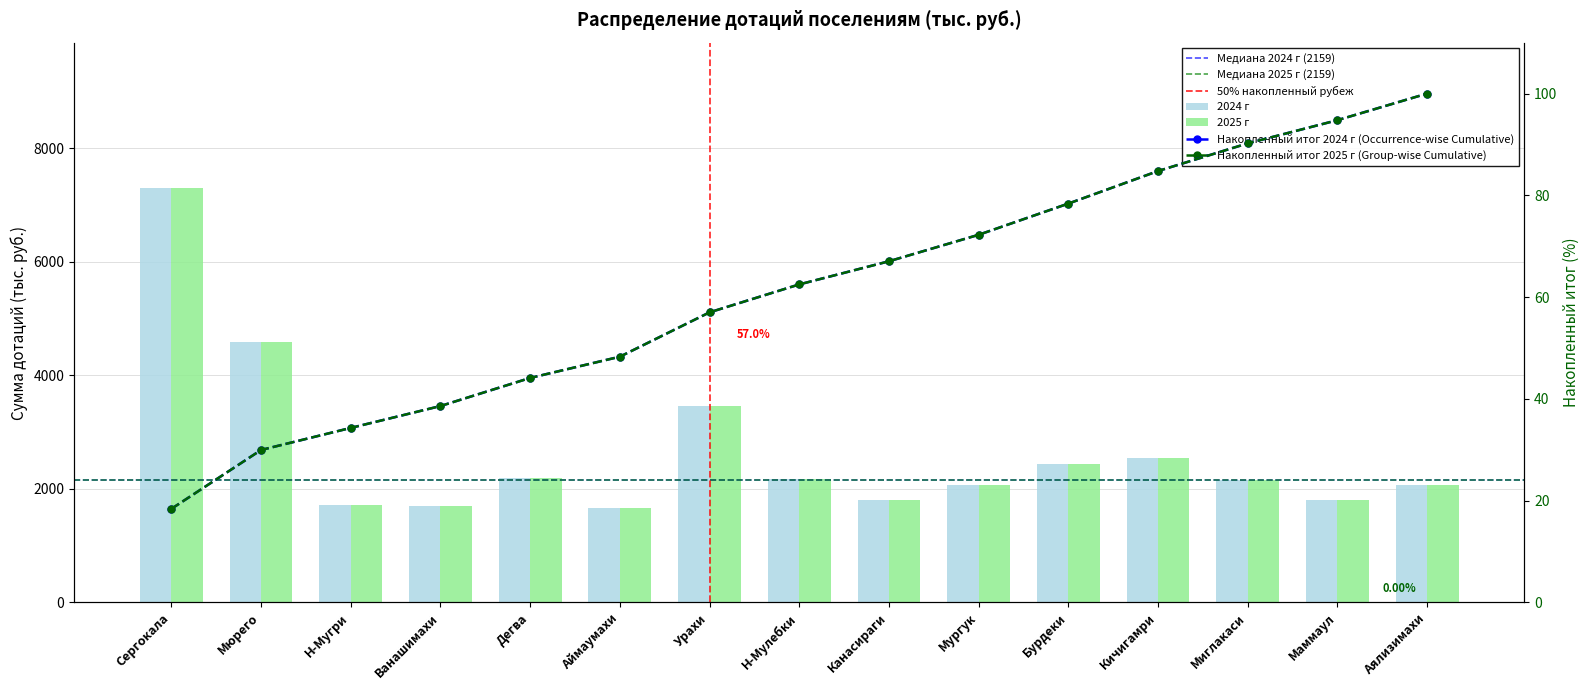

What is the total value across all series at Мюрего?

9188